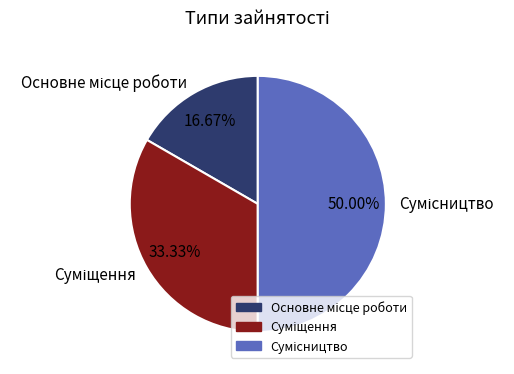

How many segments does this pie chart have?

3